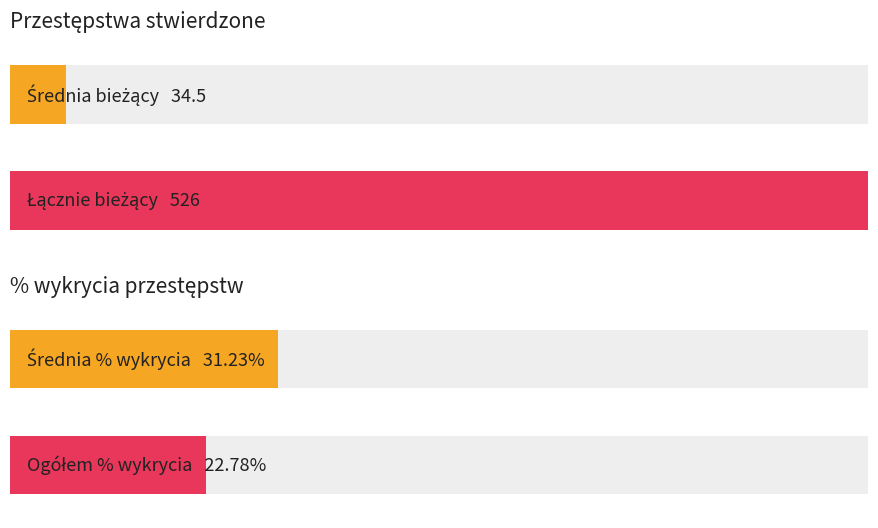

How many bars are there in each group?

2